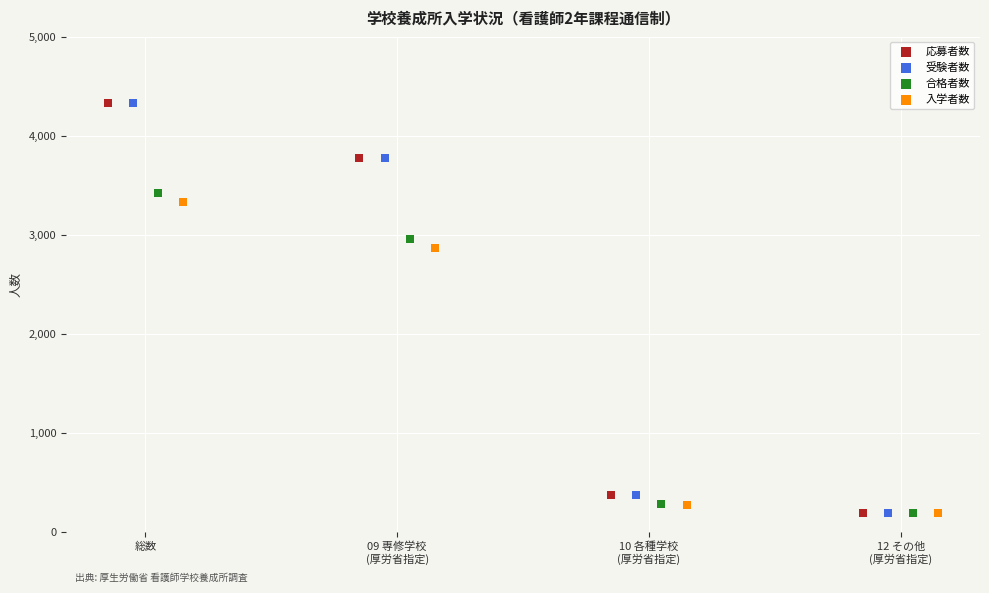

What are all the series names shown in the legend?

応募者数, 受験者数, 合格者数, 入学者数